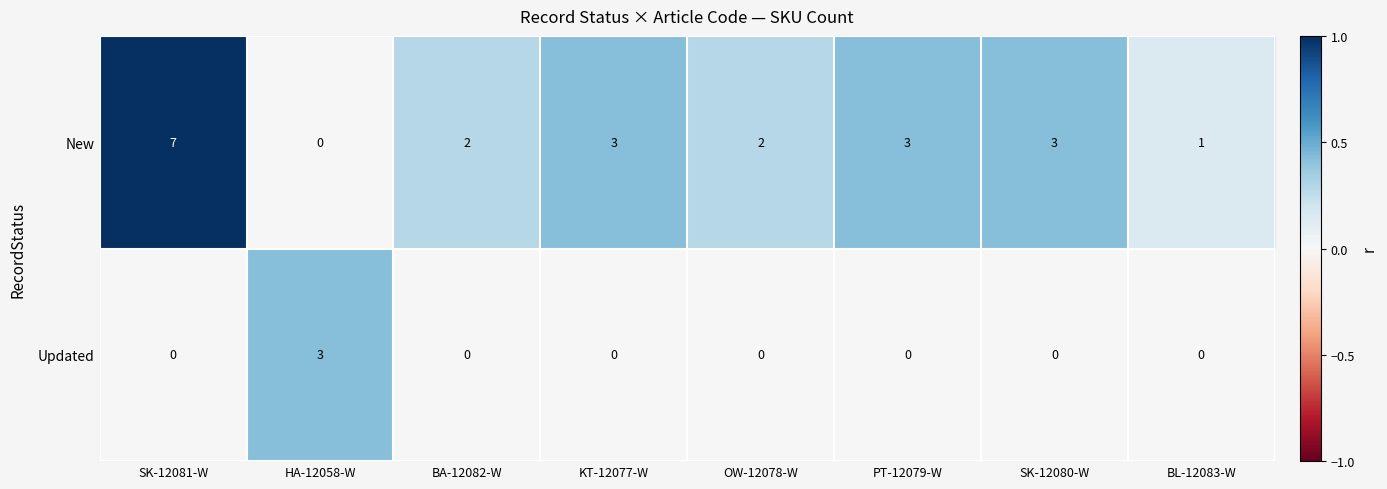

List the series in order of their peak value, lowest first.

Updated, New